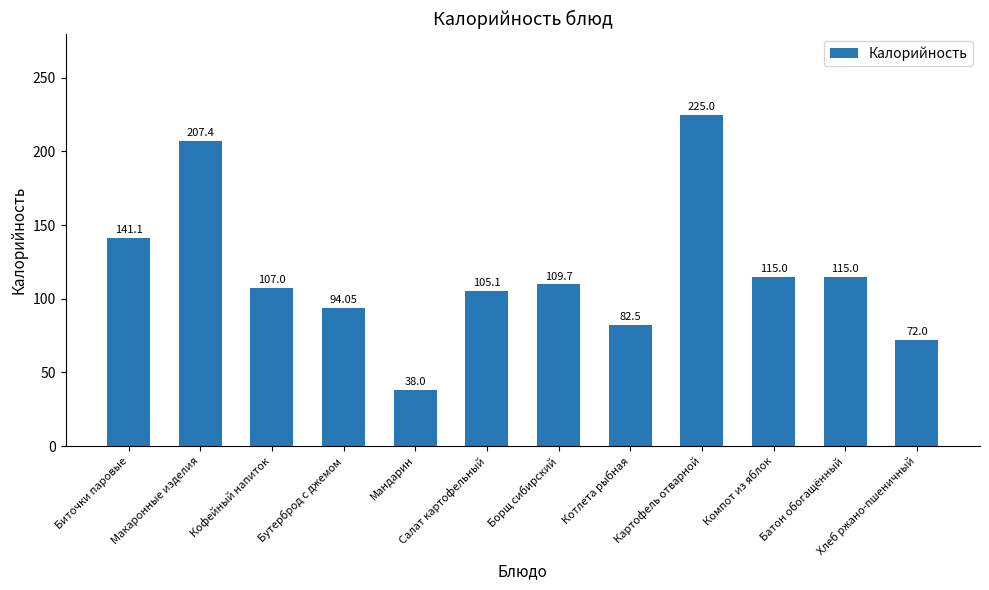

At which category does the chart reach its minimum across all series?

Мандарин